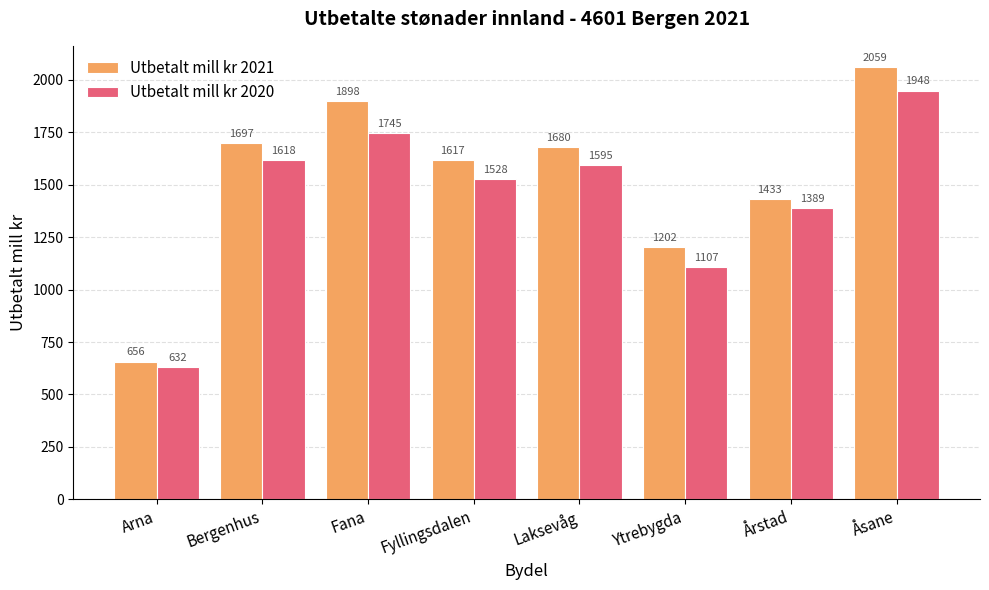

What is the lowest value of the Utbetalt mill kr 2020 series?

632.3